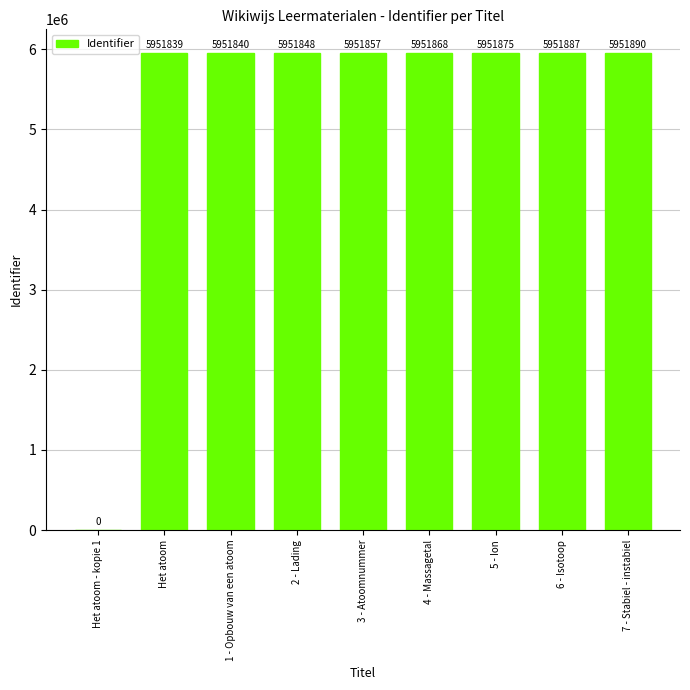

What is the change in value from Het atoom - kopie 1 to 2 - Lading?

+5951848